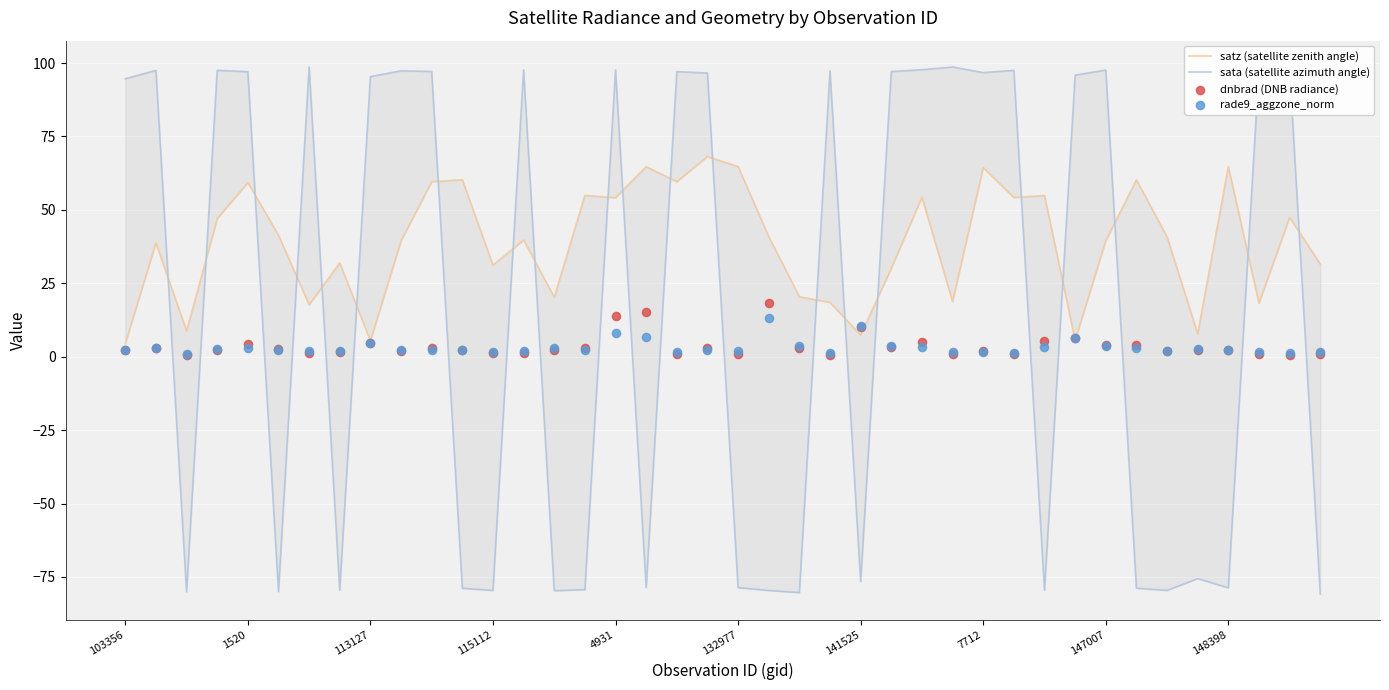

At how many categories does at least one series exceed -71?

40